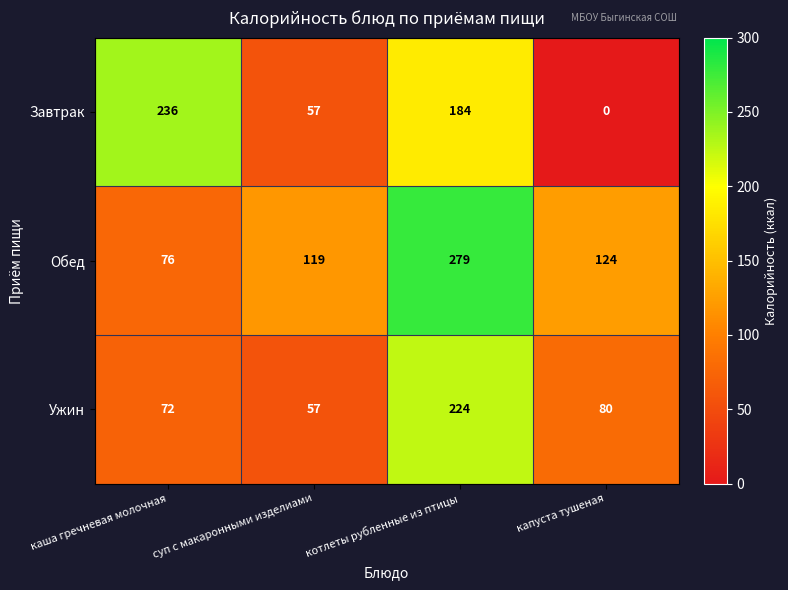

Reading right to left, what are all the values shown in this chart?

Завтрак: 0	184	57	236
Обед: 124	279	119	76
Ужин: 80	224	57	72